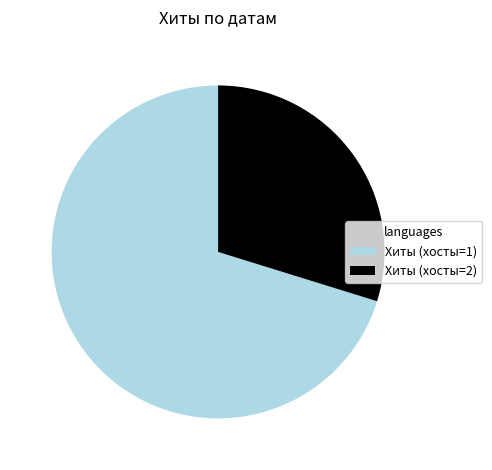

Count the number of slices in the pie.

2